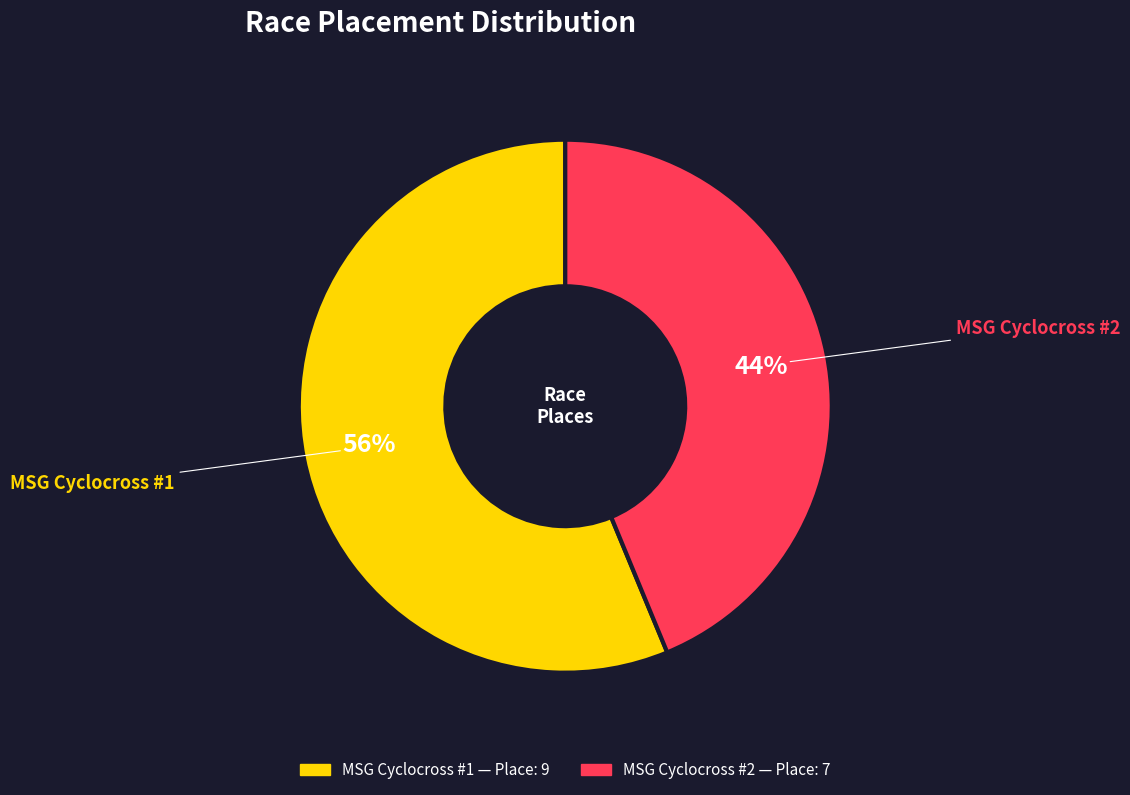

Is it true that MSG Cyclocross #2 is 44% of the pie?

True